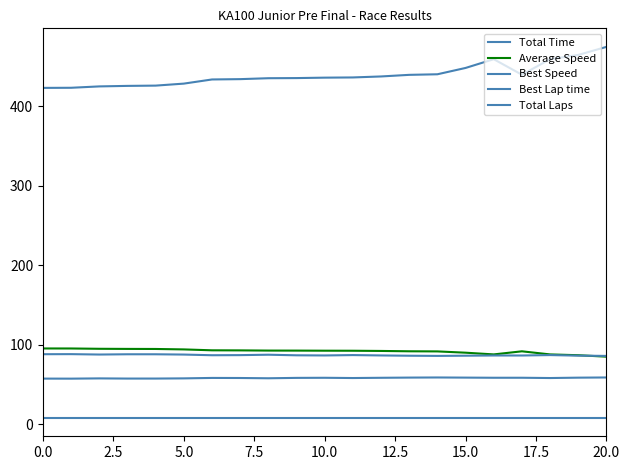

How many lines are shown in the chart?

5